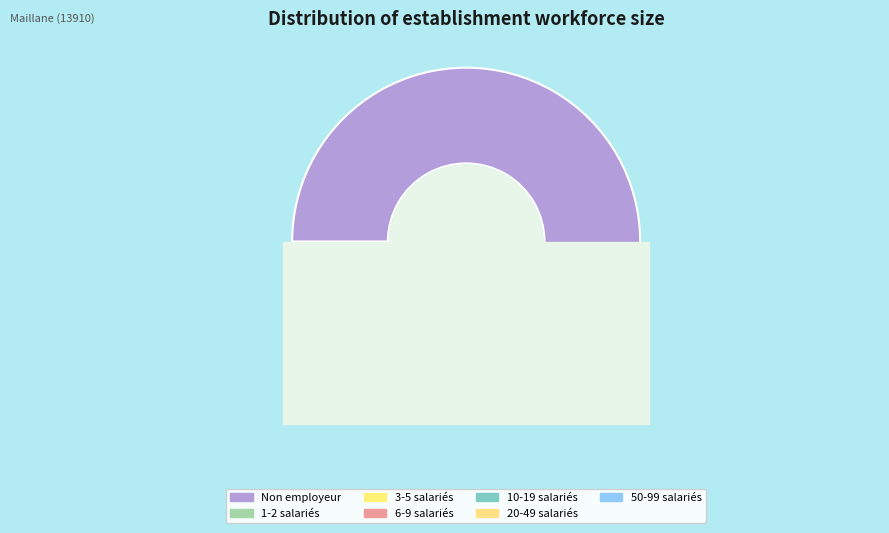

To the nearest percent, what portion does 22 represent?

2%